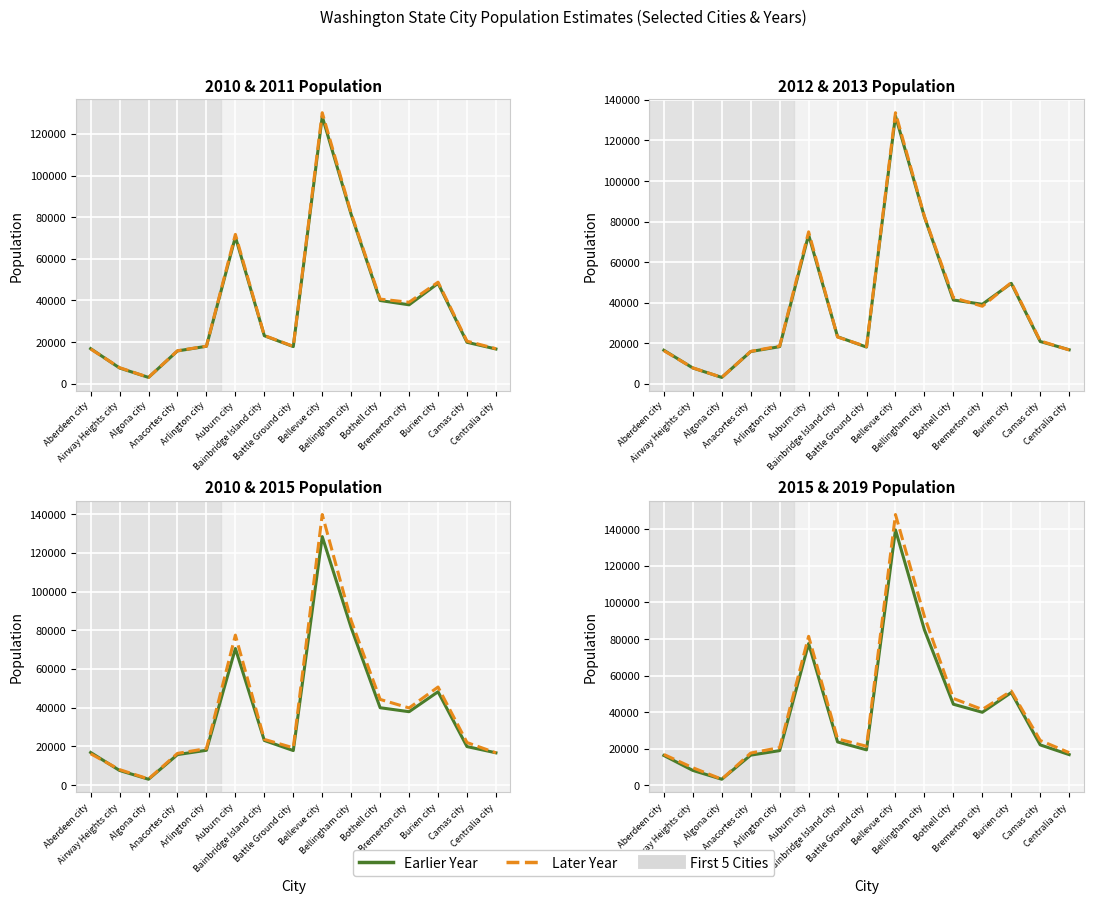

Rank the series by their maximum value, from lowest to highest.

2010, 2011, 2012, 2013, 2015, 2019